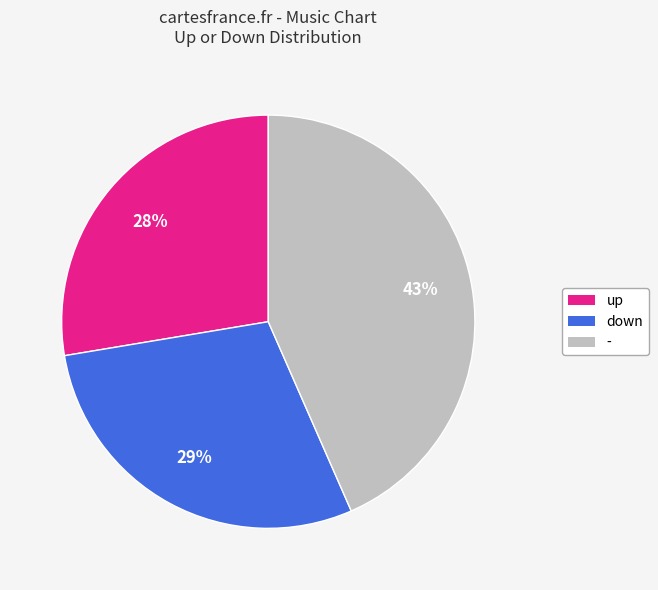

Combined, do up and down account for over 50%?

Yes